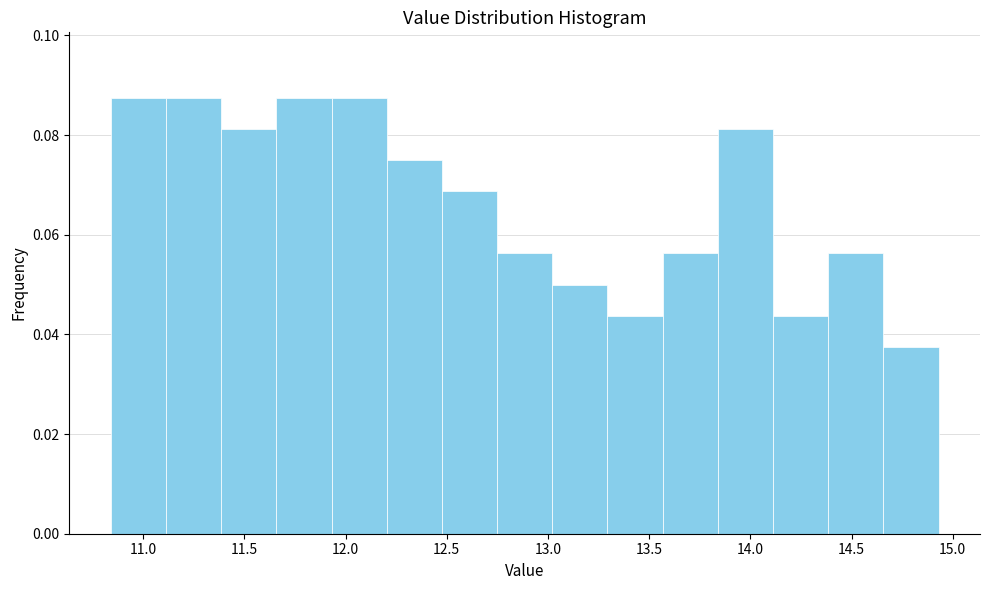

Reading left to right, list every bar in this chart as the range it spans on the x-axis followed by its height. Neither the bar edges nor the heights are printed on the chart, so give them approximately, as read against the axes.

10.85 to 11.10: 0.088
11.10 to 11.40: 0.088
11.40 to 11.65: 0.082
11.65 to 11.95: 0.088
11.95 to 12.20: 0.088
12.20 to 12.50: 0.076
12.50 to 12.75: 0.068
12.75 to 13.00: 0.056
13.00 to 13.30: 0.050
13.30 to 13.55: 0.044
13.55 to 13.85: 0.056
13.85 to 14.10: 0.082
14.10 to 14.40: 0.044
14.40 to 14.65: 0.056
14.65 to 14.95: 0.038